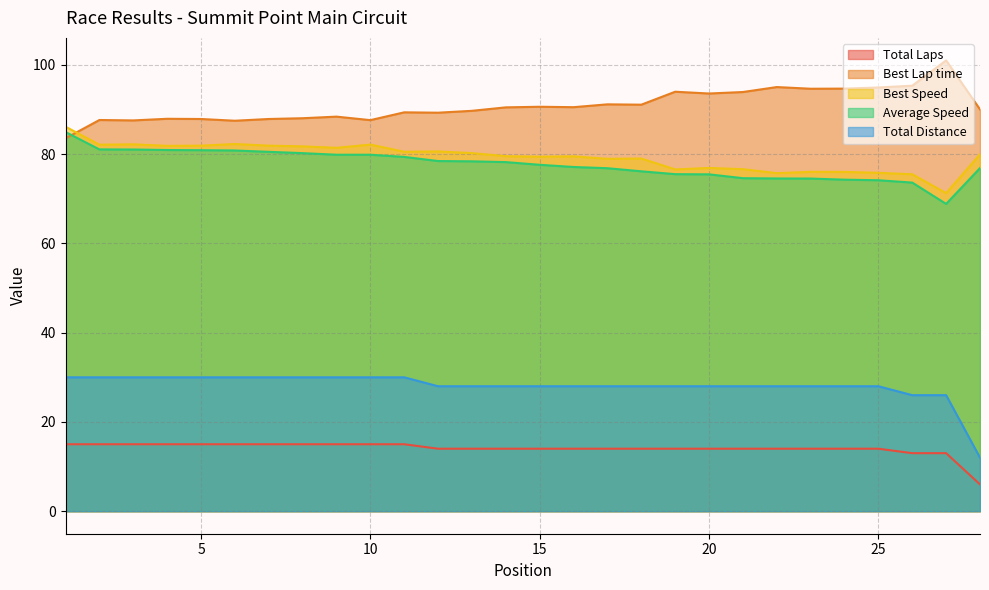

Which series has the largest range (max minus min)?

Total Distance